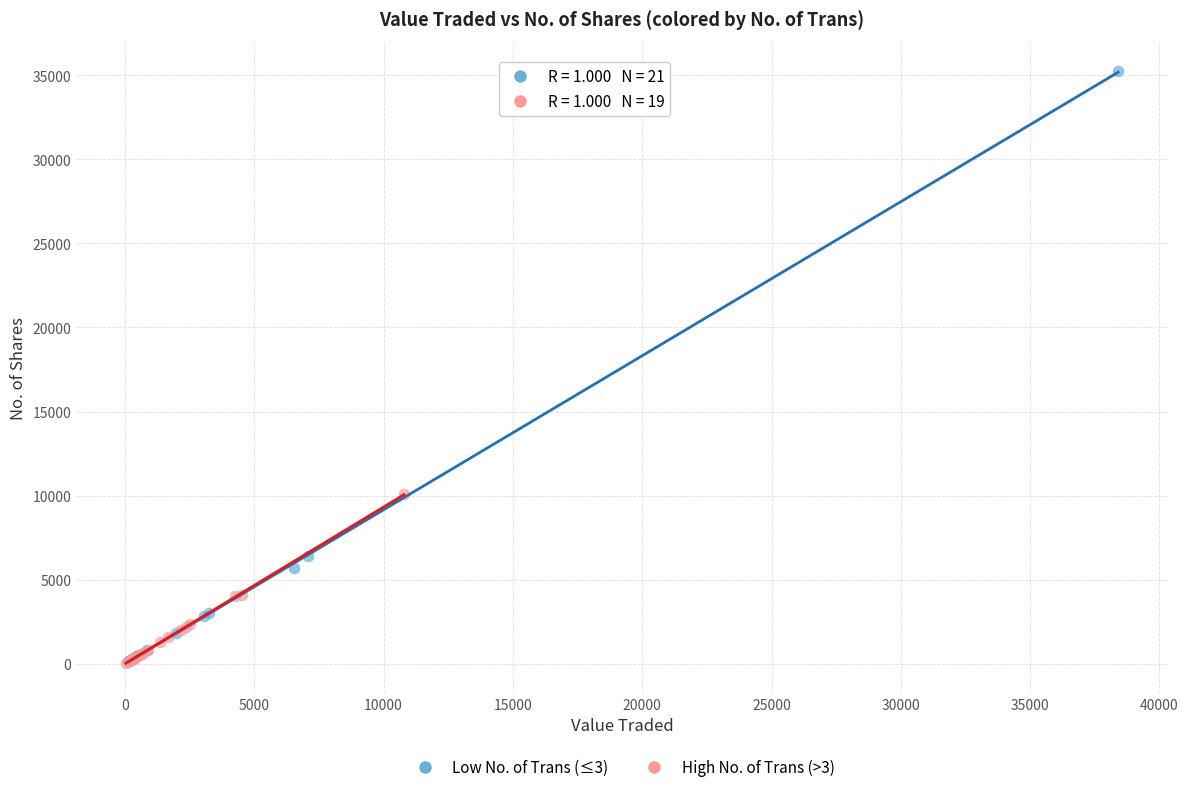

Which series has the largest Y range (max minus min)?

Low No. of Trans (≤3)